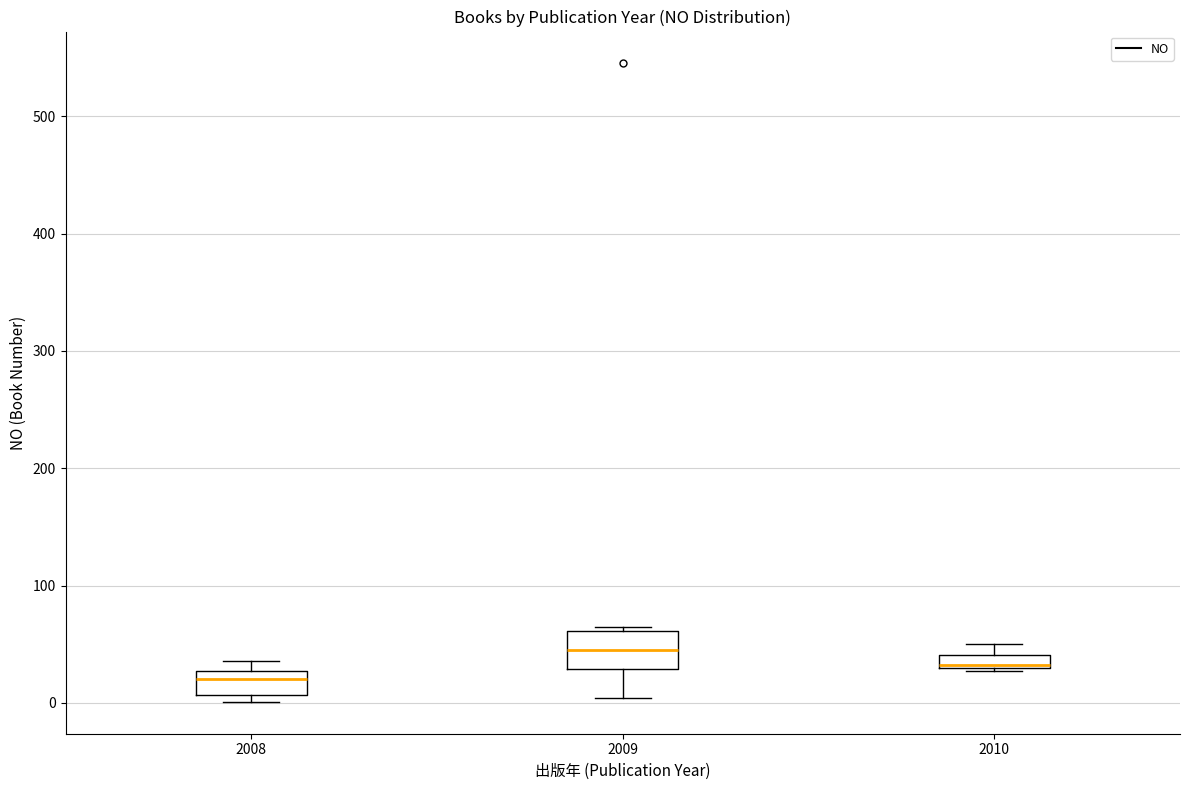

Which box's median line is the lowest?

2008